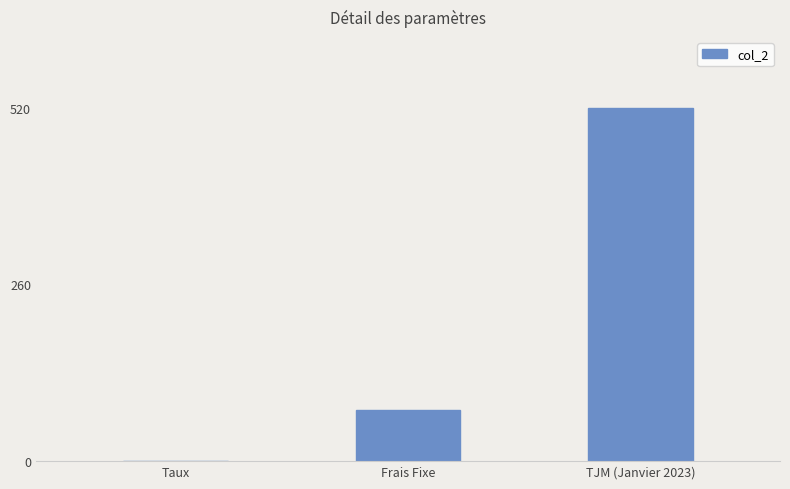

Reading right to left, transcribe all the data shown in this chart.

TJM (Janvier 2023)=520.0	Frais Fixe=75.0	Taux=0.1